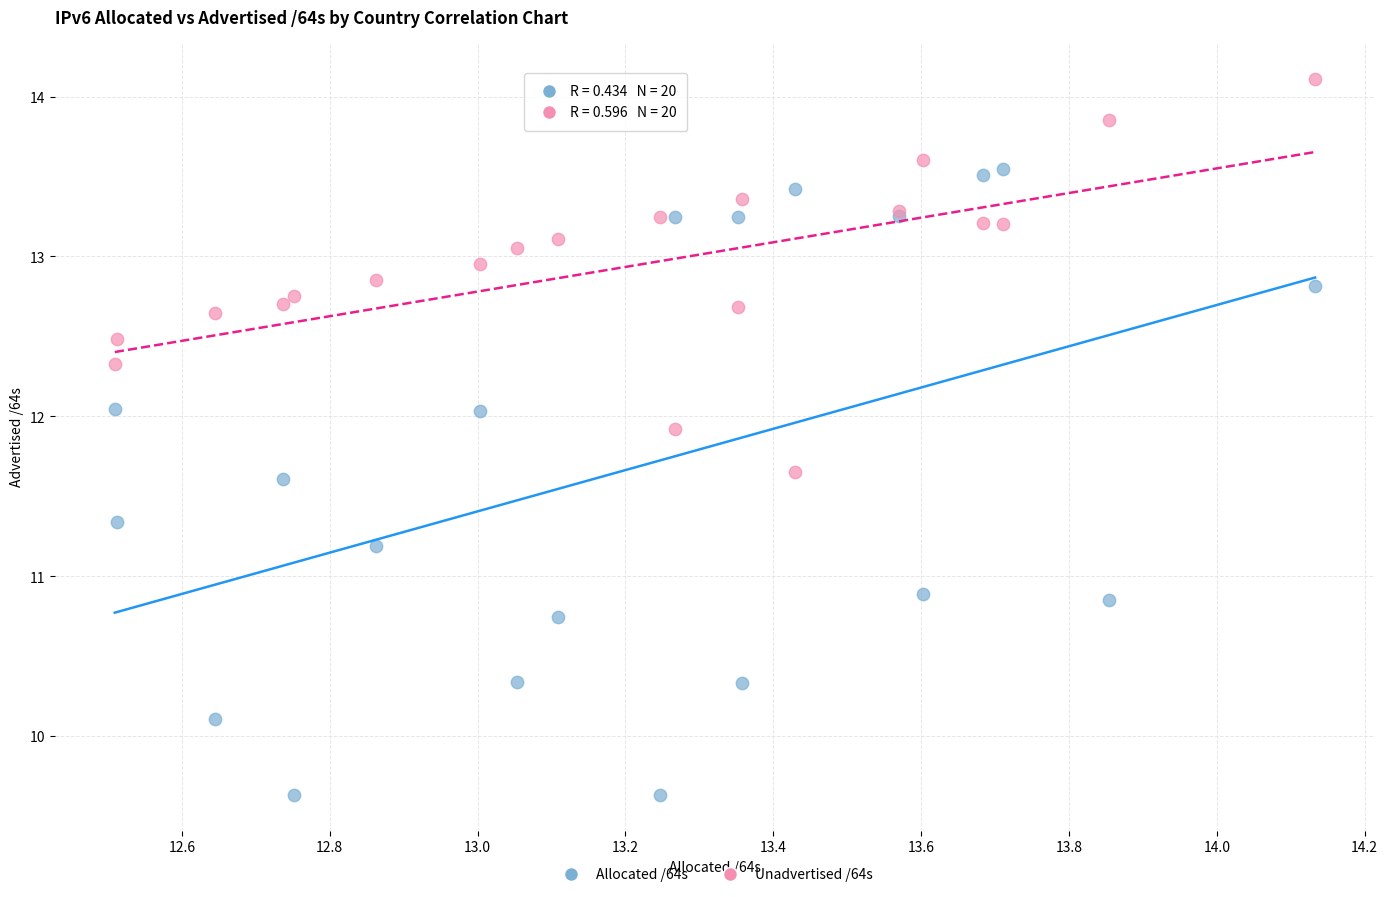

Which series has the largest Y range (max minus min)?

Allocated /64s